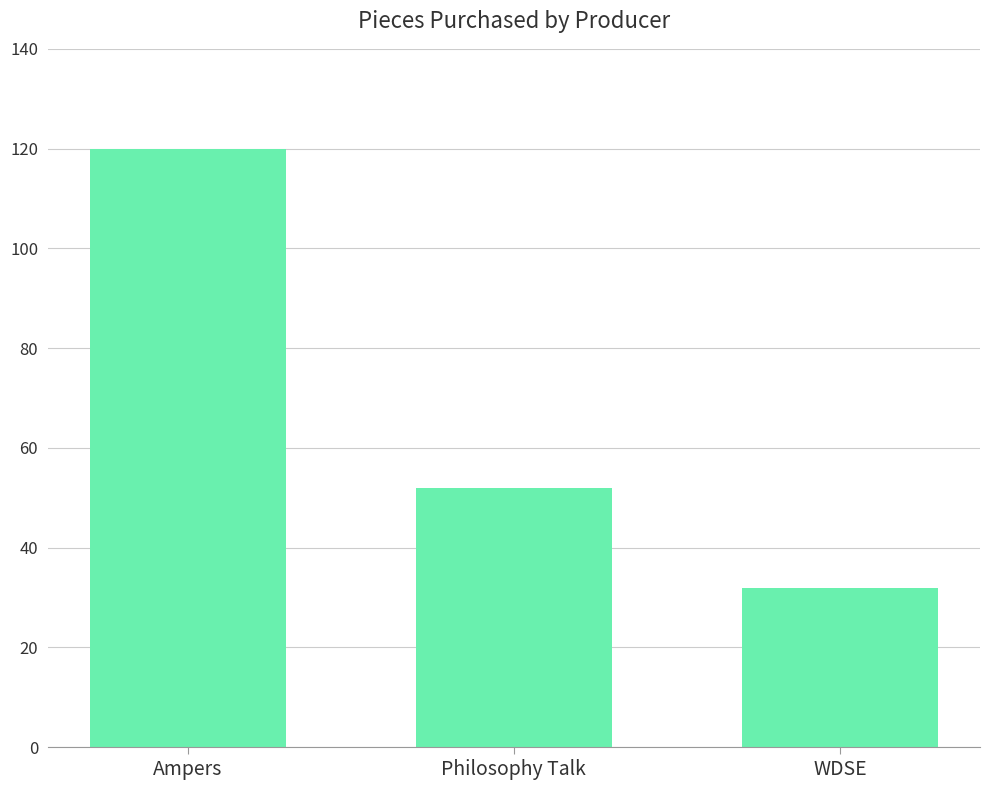

Does the chart contain stacked bars?

No